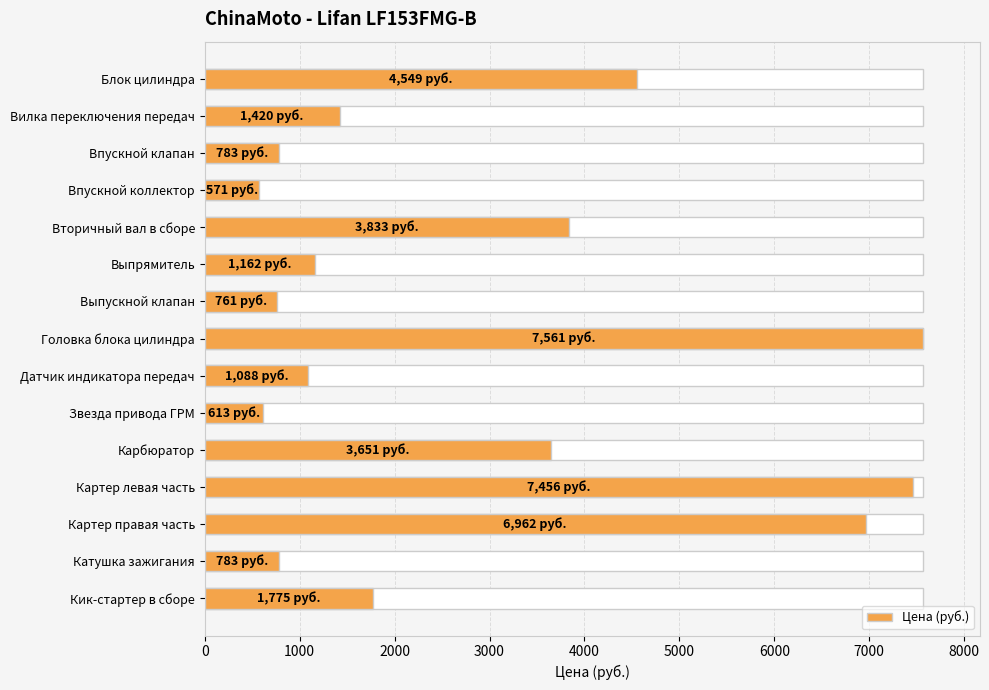

How many data points are less than 1420?

7